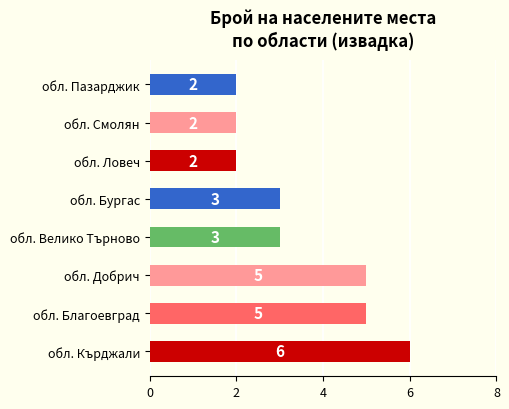

Count the values in the range 2 to 5.

7